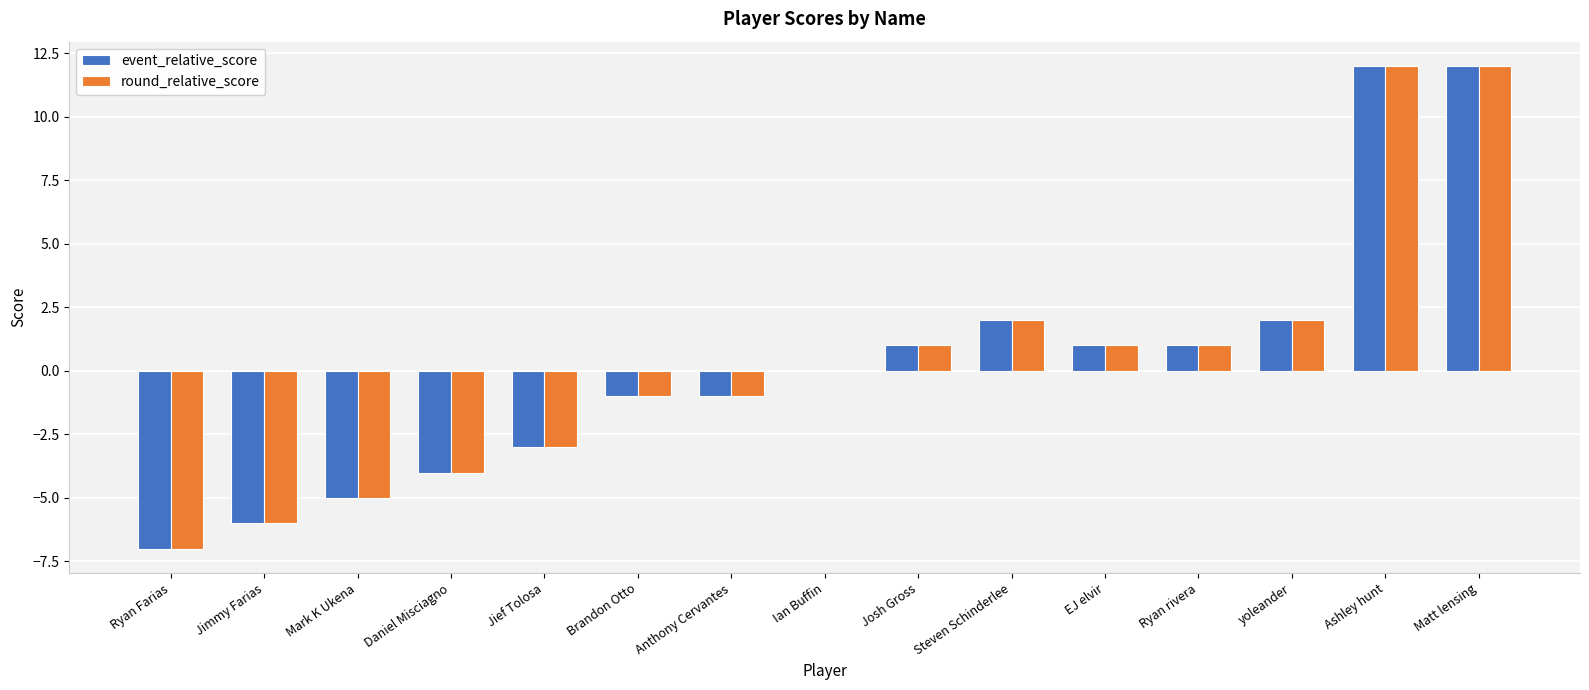

Reading left to right, extract all data points from this chart.

event_relative_score: -7	-6	-5	-4	-3	-1	-1	0	1	2	1	1	2	12	12
round_relative_score: -7	-6	-5	-4	-3	-1	-1	0	1	2	1	1	2	12	12